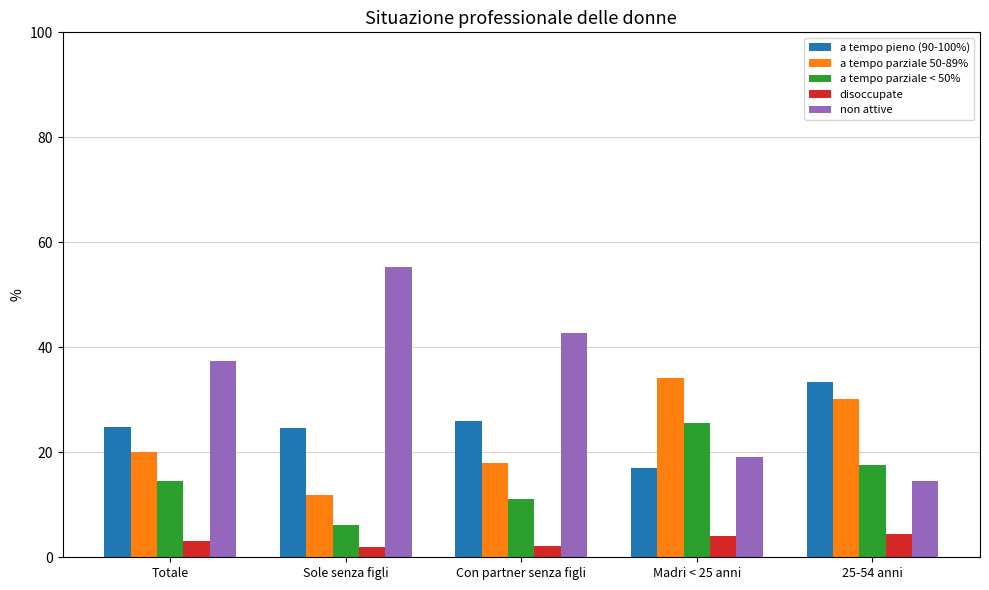

The non attive series shows 55.3 at Sole senza figli. True or false?

True